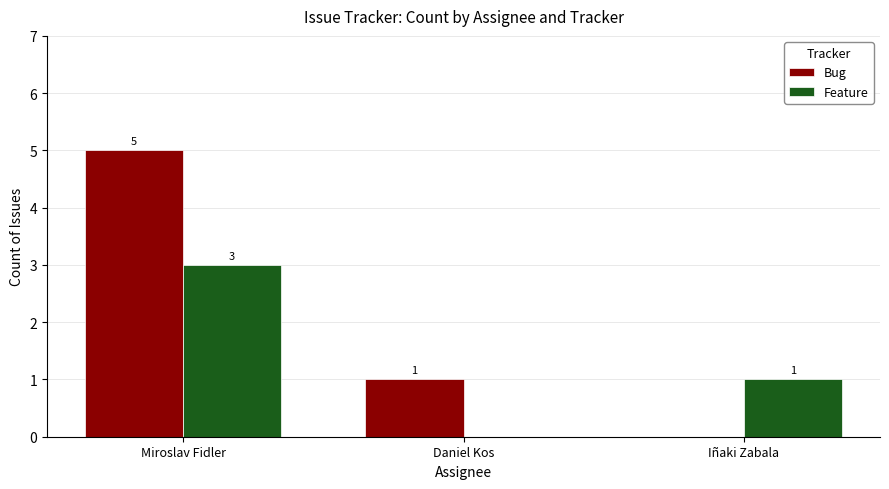

How many Bug values are between 0 and 5?

3